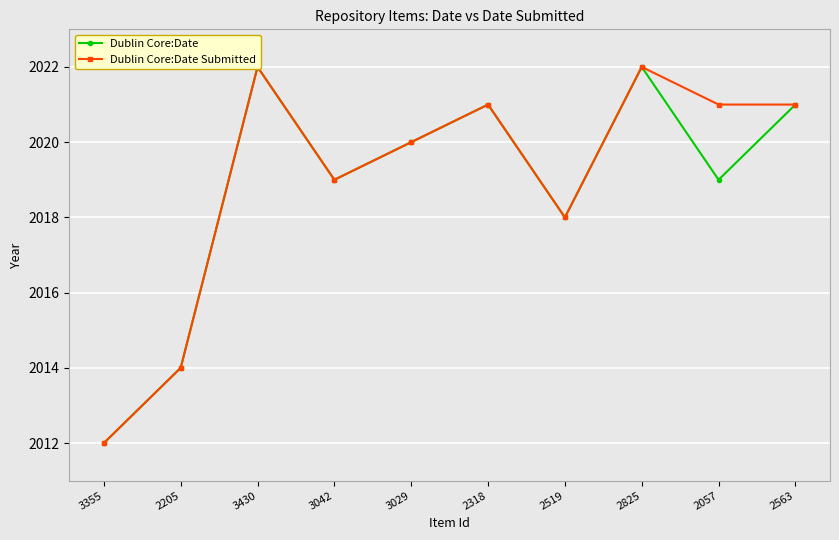

At how many categories does at least one series exceed 2019?

6